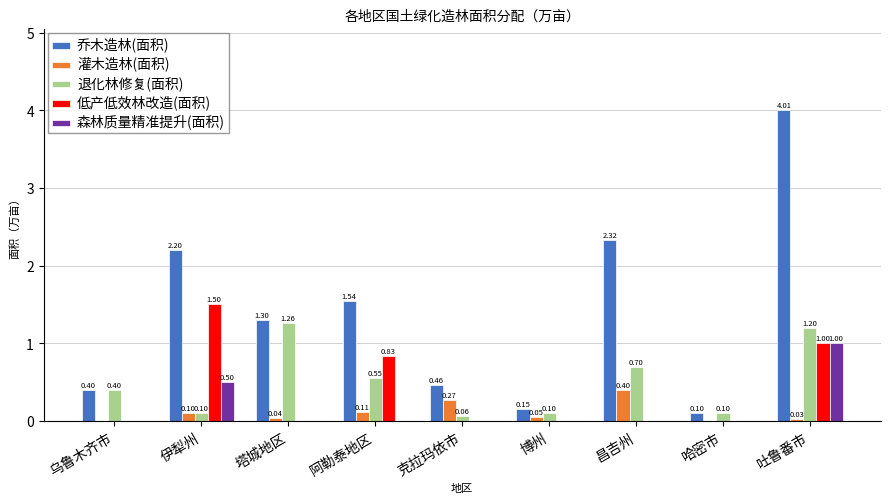

At which label is 乔木造林(面积) closest to 2?

伊犁州